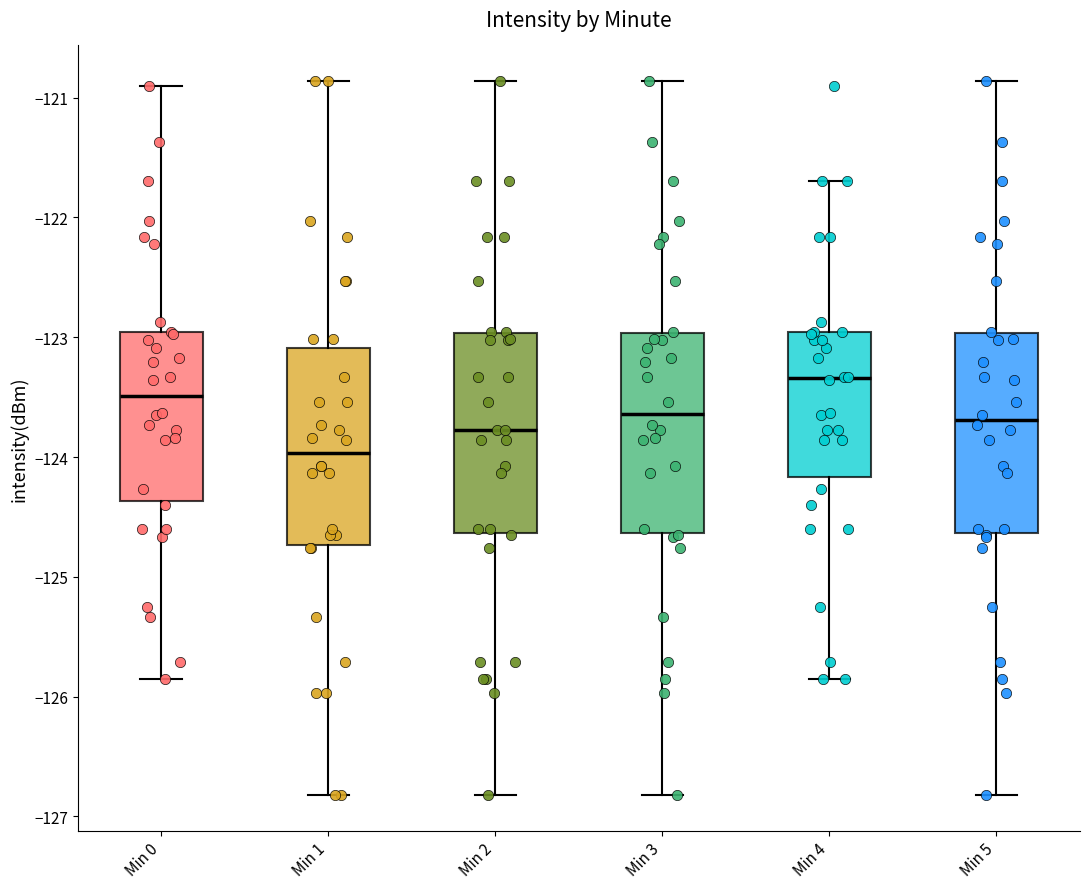

Where does the upper whisker of the box for Min 1 end on the y-axis? The values are not printed on the chart, so give them approximately, as read against the axis.

-120.9